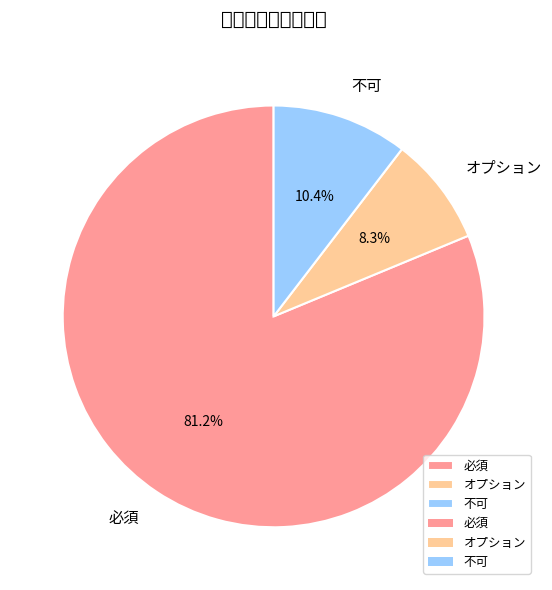

To the nearest percent, what is the difference between the 不可 and オプション slice percentages?

2%